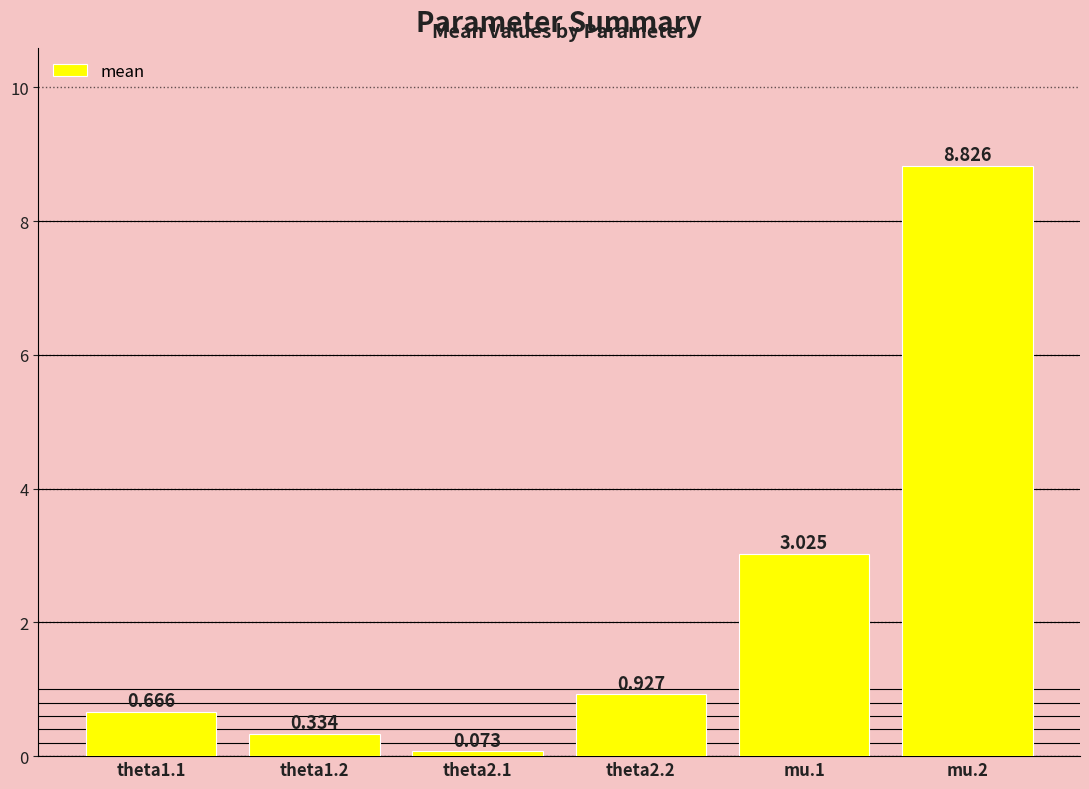

Which label corresponds to the smallest value in the chart?

theta2.1